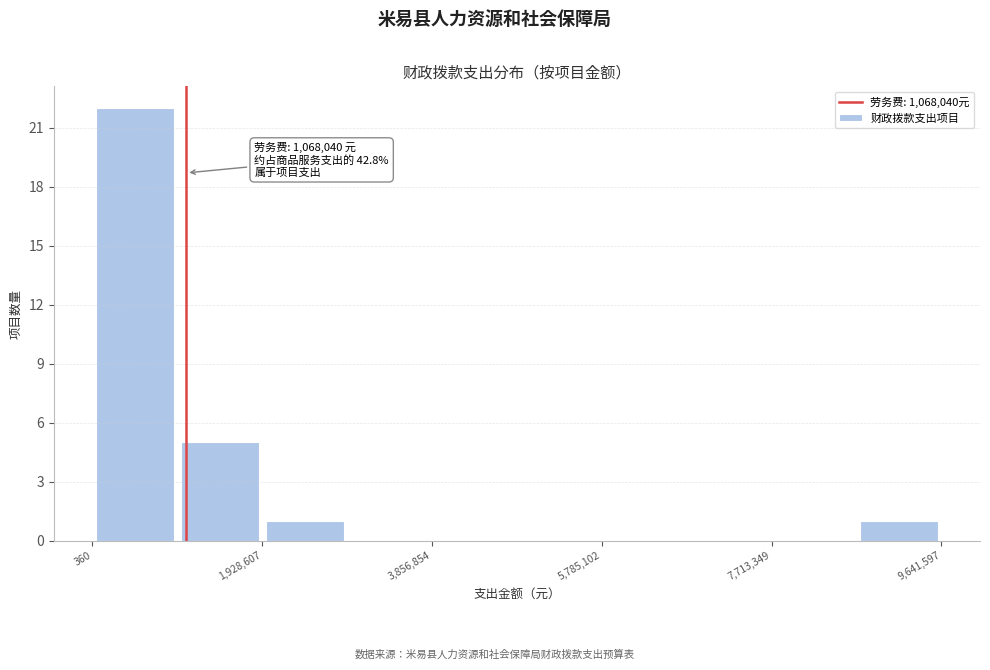

Which range on the x-axis has the tallest bar?

0 to 1000000